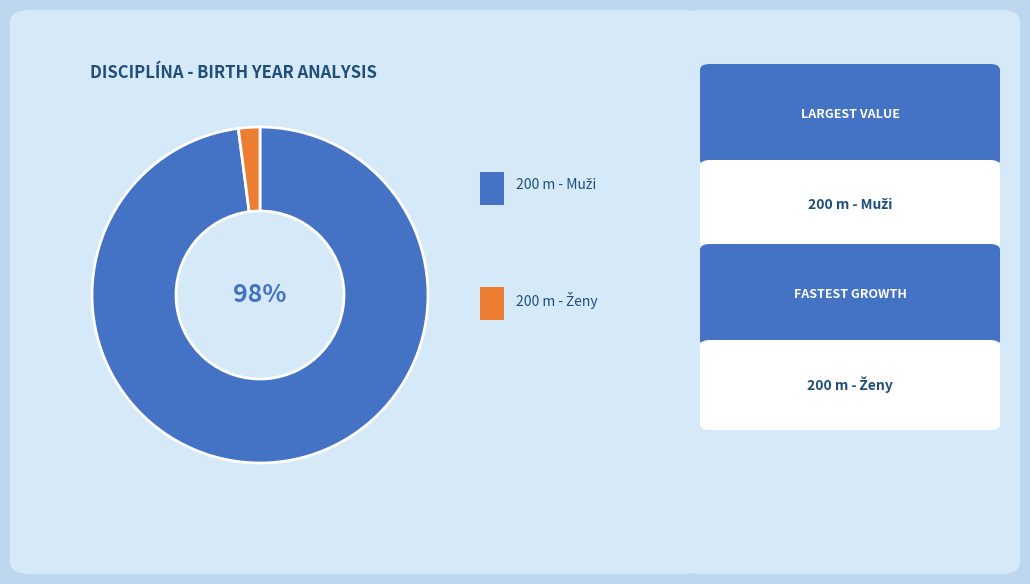

To the nearest percent, what is the difference between the largest and smallest slice percentages?

96%